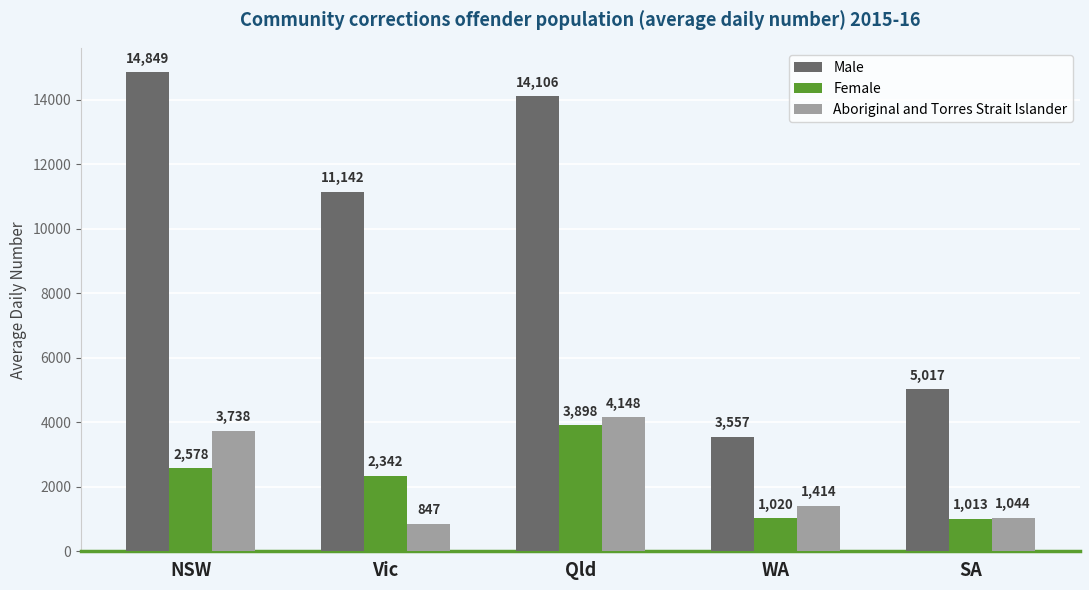

What is the difference between the highest and lowest values at WA?

2536.6